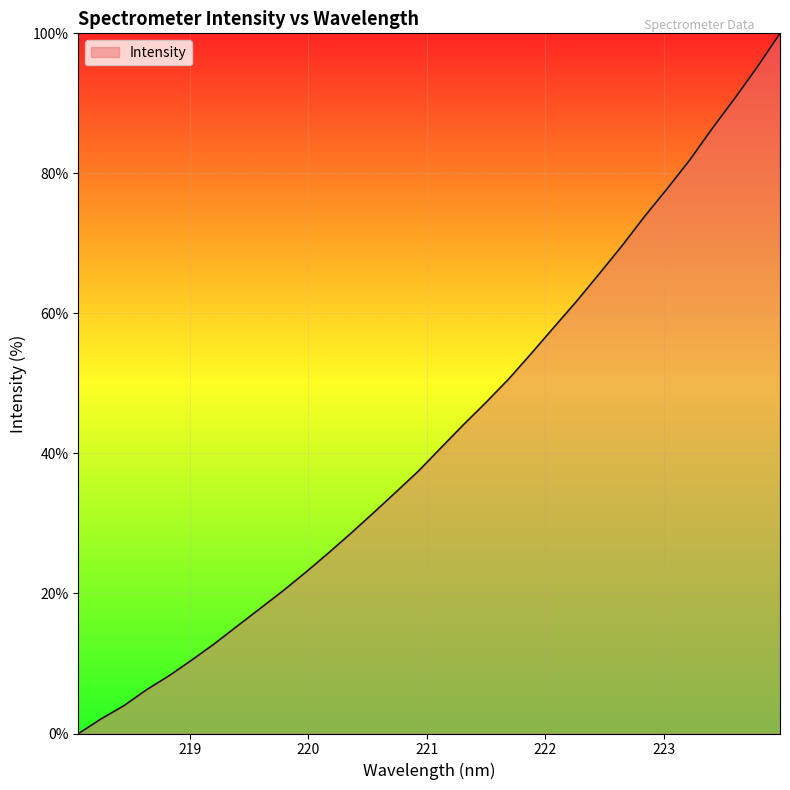

How many distinct data groups are displayed?

1